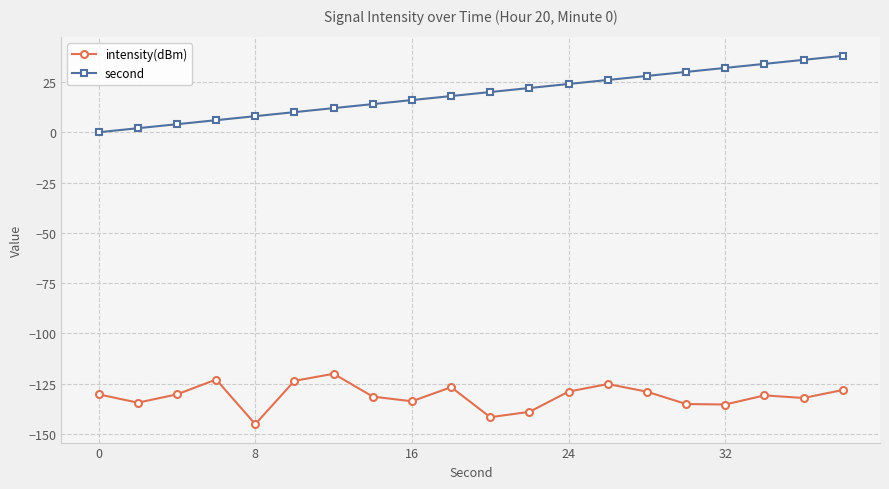

What is the difference between the maximum and minimum values in the intensity(dBm) series?

25.1